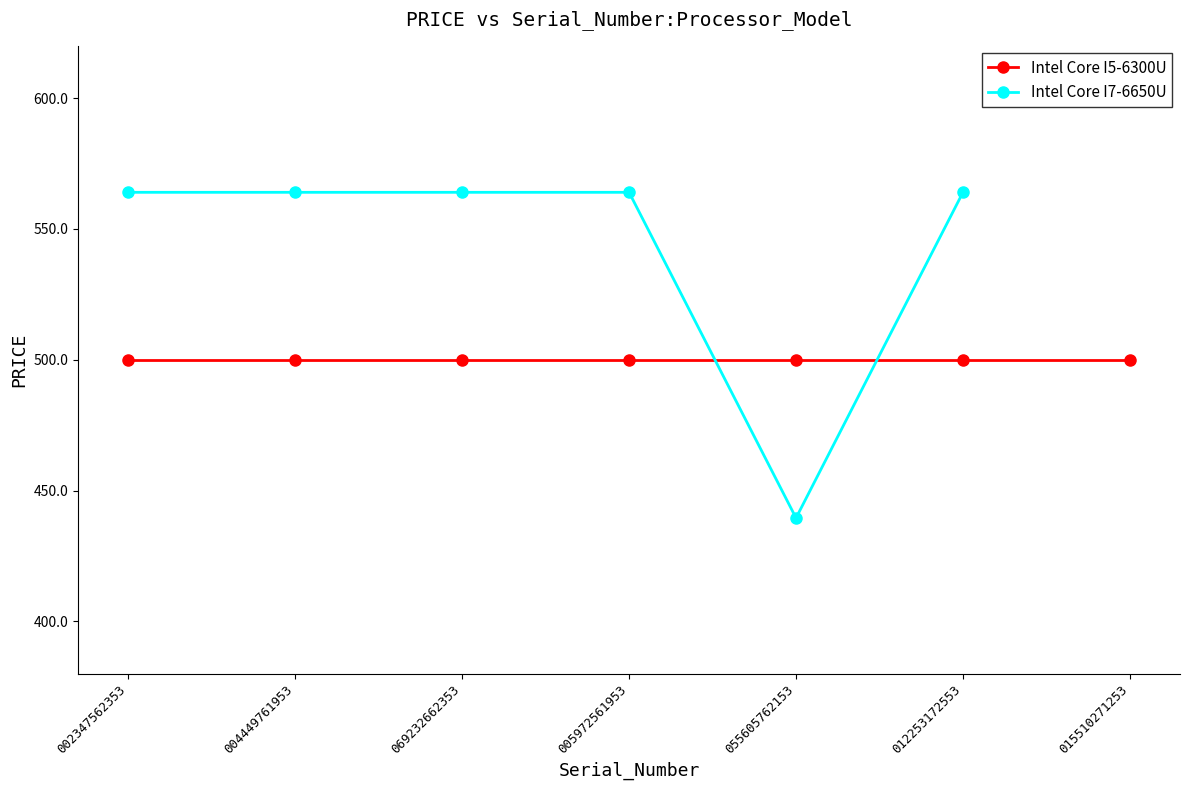

What is the maximum value shown in the chart?

564.0